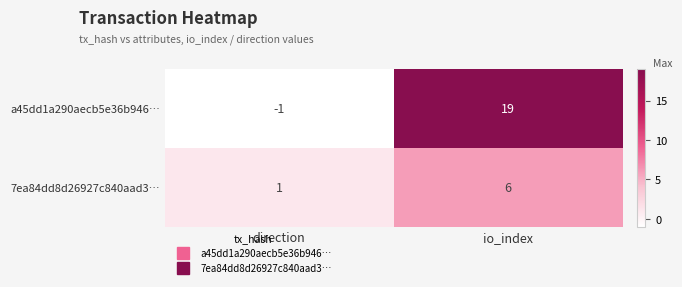

At io_index, list the series in order from smallest to largest.

7ea84dd8d26927c840aad3…, a45dd1a290aecb5e36b946…